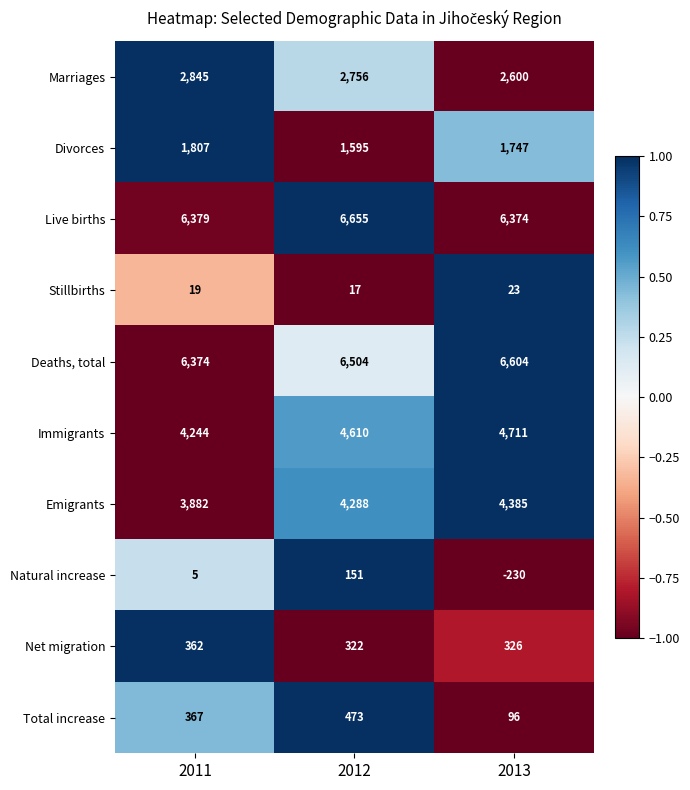

Reading left to right, transcribe all the data shown in this chart.

Marriages: 2845	2756	2600
Divorces: 1807	1595	1747
Live births: 6379	6655	6374
Stillbirths: 19	17	23
Deaths, total: 6374	6504	6604
Immigrants: 4244	4610	4711
Emigrants: 3882	4288	4385
Natural increase: 5	151	-230
Net migration: 362	322	326
Total increase: 367	473	96